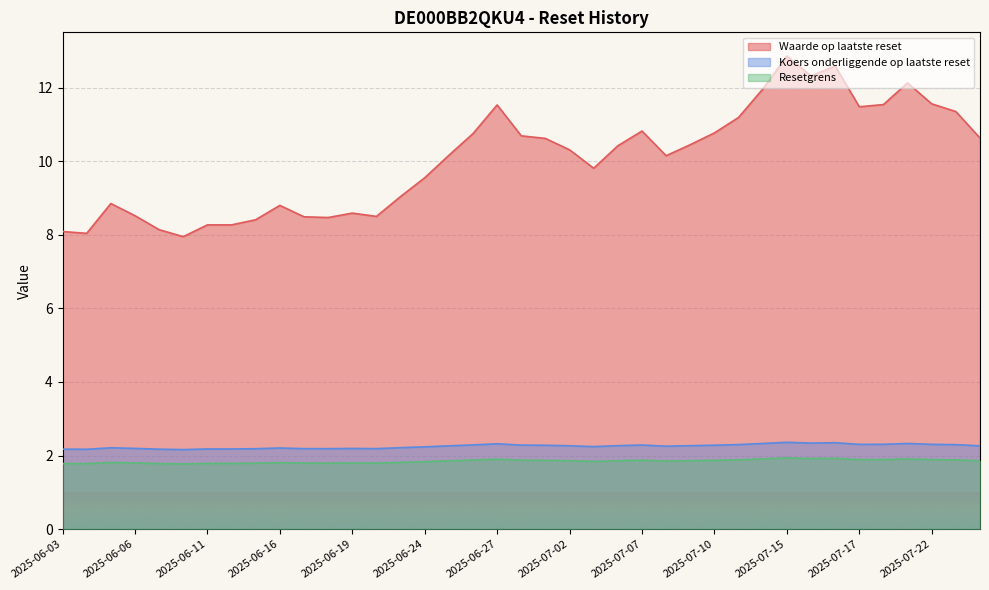

Between 2025-06-06 and 2025-06-23, which series saw the biggest shift?

Waarde op laatste reset